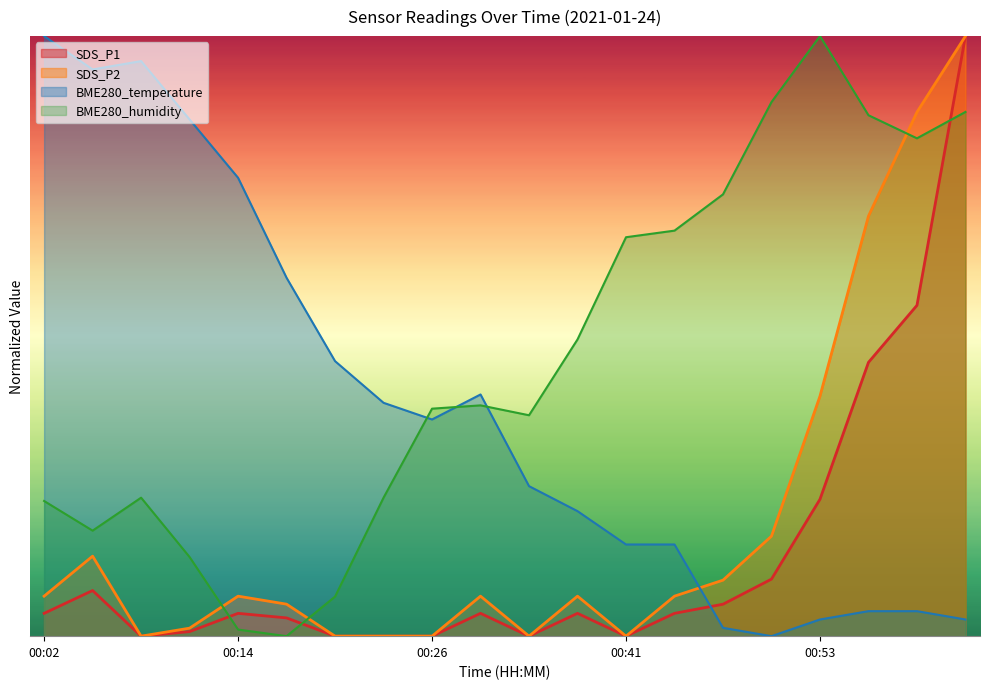

How many lines are shown in the chart?

4